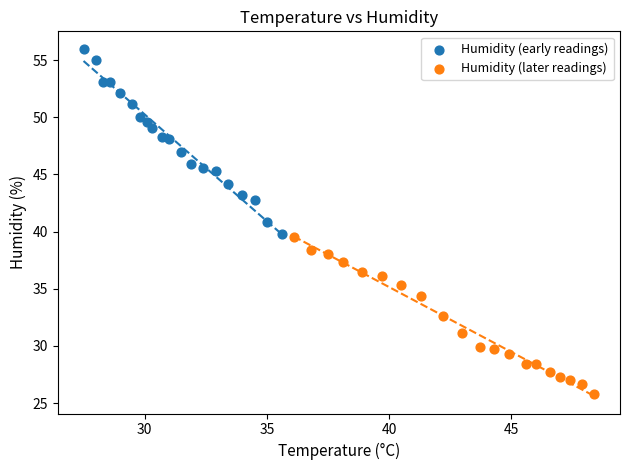

Which series reaches the maximum Y coordinate?

Humidity (early readings)